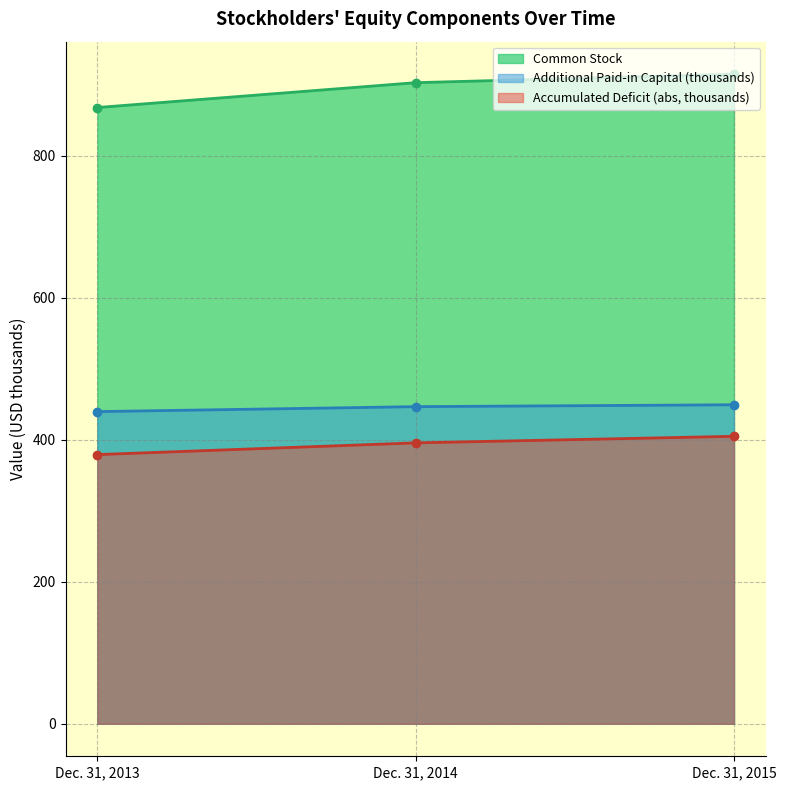

How many values in the Accumulated Deficit series are below 395?

1